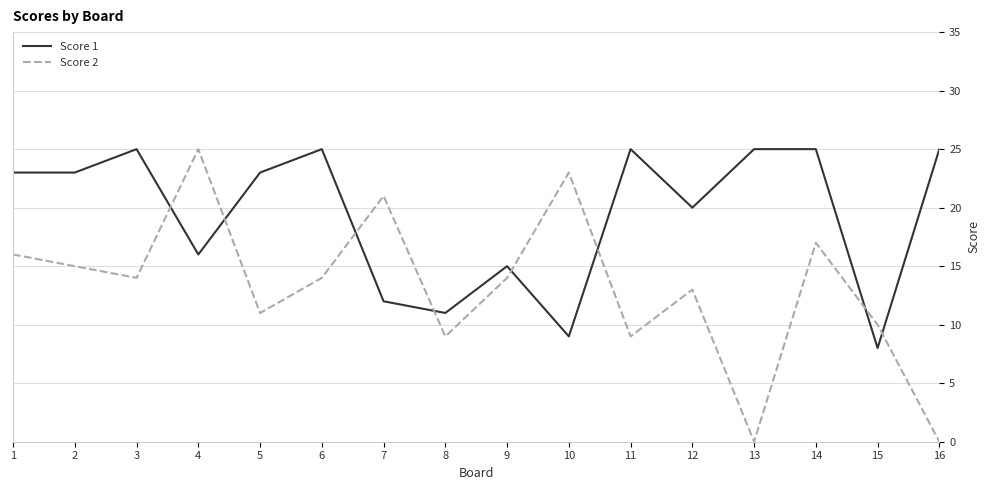

Is it true that Score 2 equals 23 at 10?

True